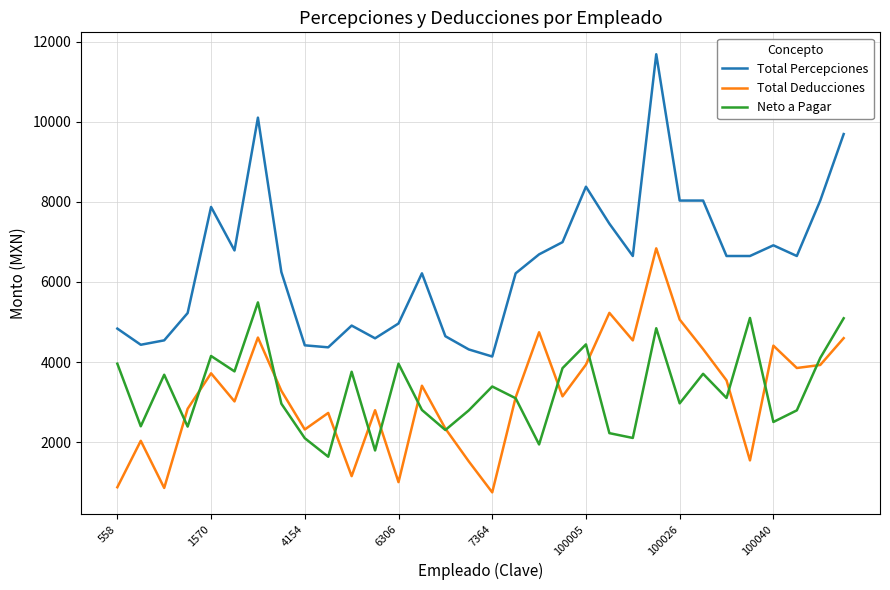

Which series has the widest spread of values?

Total Percepciones